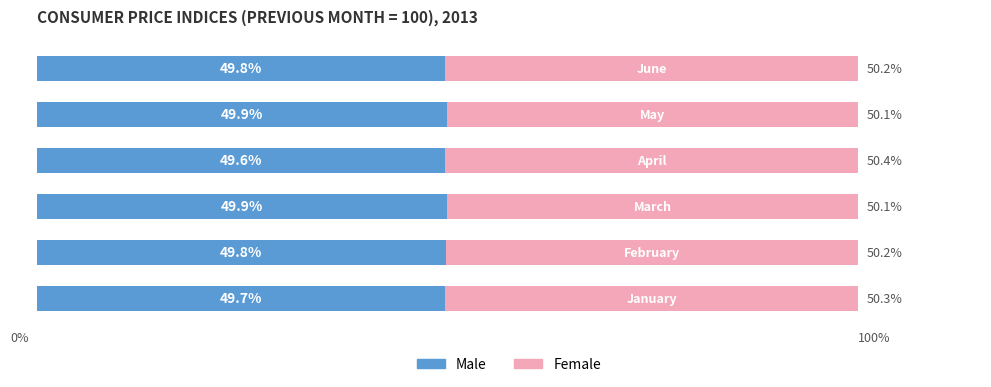

Is it true that Female equals 71.5 at 0?

False